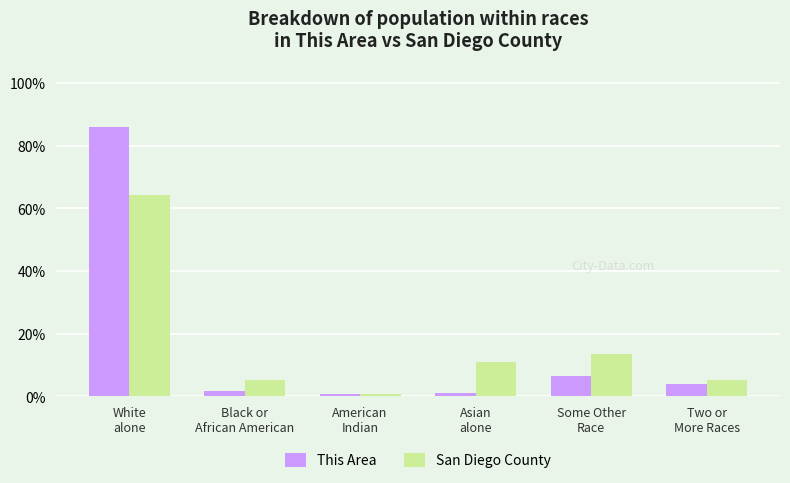

What is the minimum value shown in the chart?

0.7